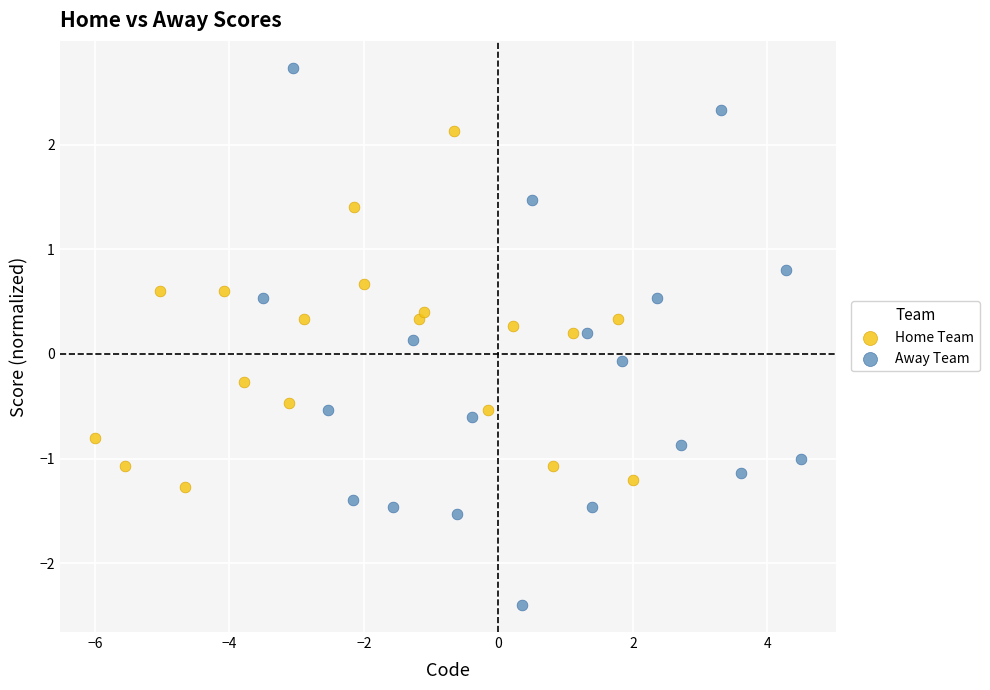

Which series has the widest spread of Y values?

Away Team